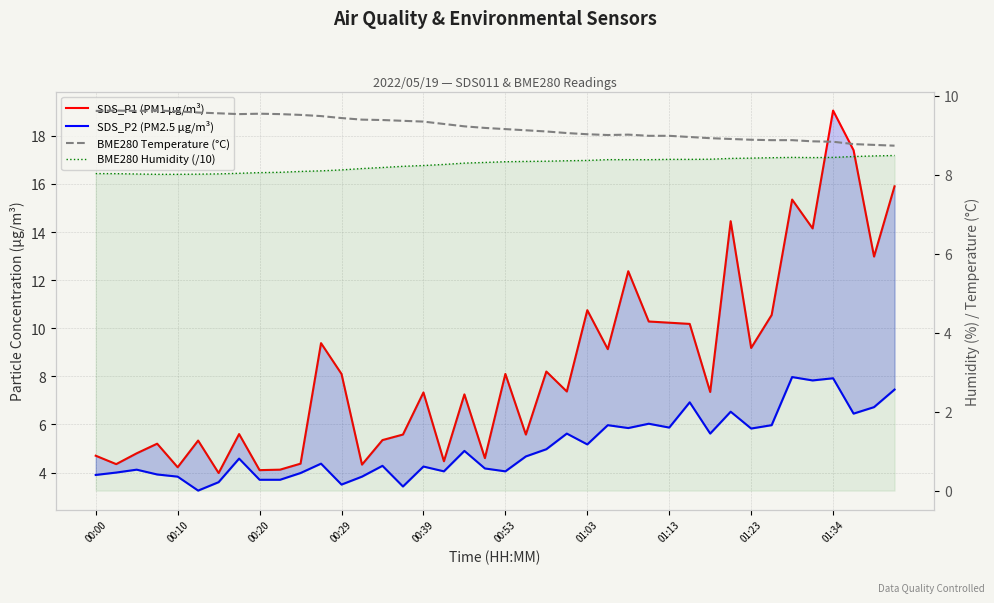

What is the sum of all BME280 Temperature (°C) values?

368.5